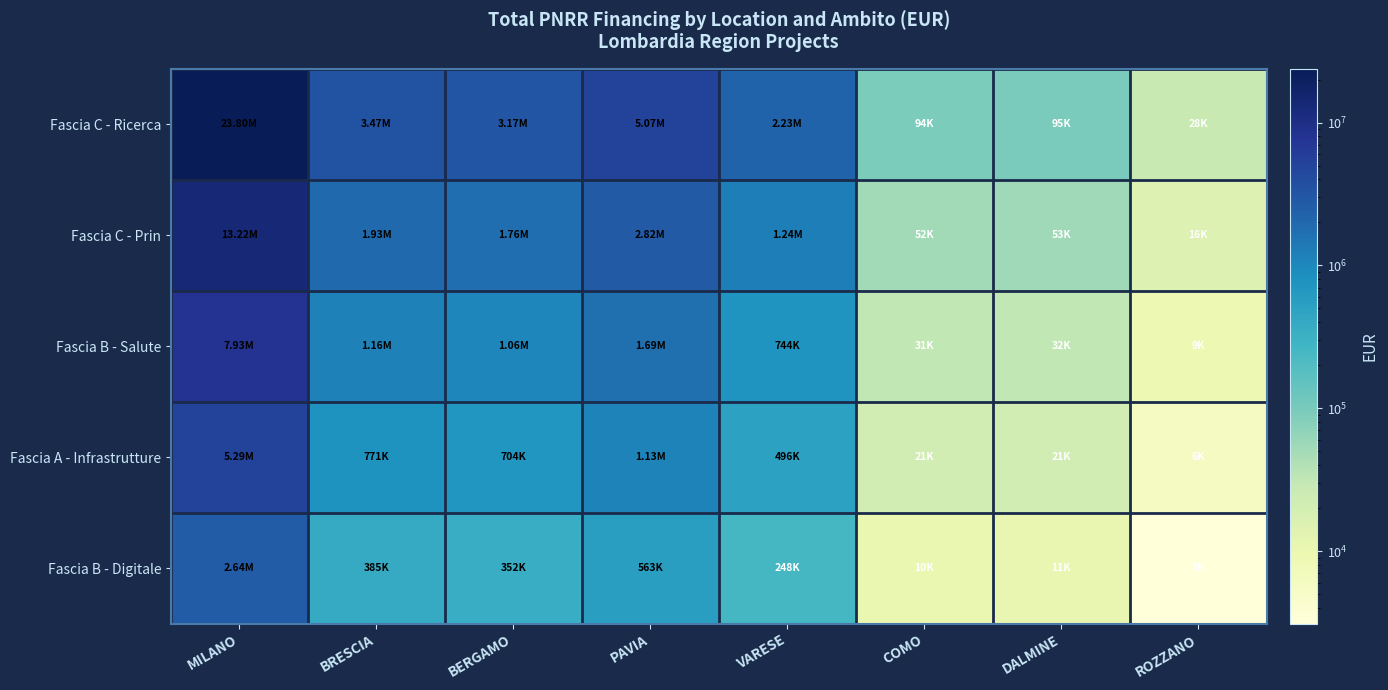

How many distinct data groups are displayed?

5